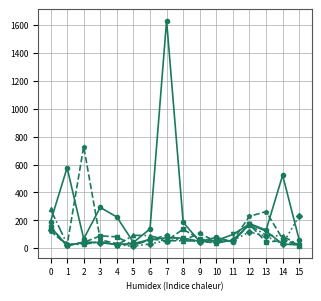

At which category is the sum across all series the highest?

7